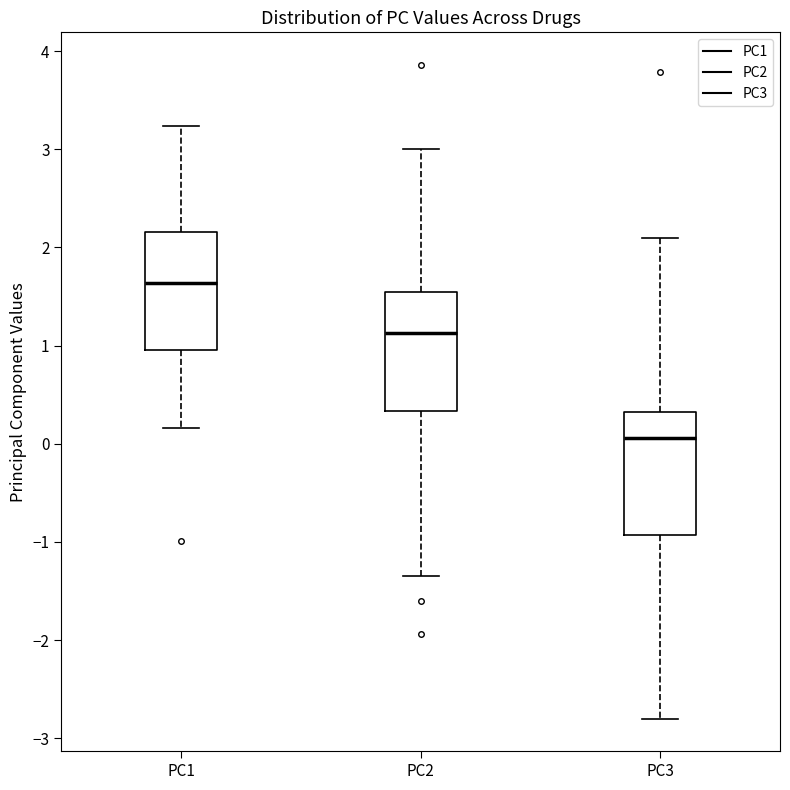

Reading left to right, read every box against the y-axis: the position of its median line, the range the box covers, and the ends of its whiskers. The values are not printed on the chart, so give them approximately, as read against the axis.

PC1: median 1.6, box 1.0 to 2.2, whiskers 0.2 to 3.2
PC2: median 1.1, box 0.3 to 1.5, whiskers -1.3 to 3.0
PC3: median 0.1, box -0.9 to 0.3, whiskers -2.8 to 2.1